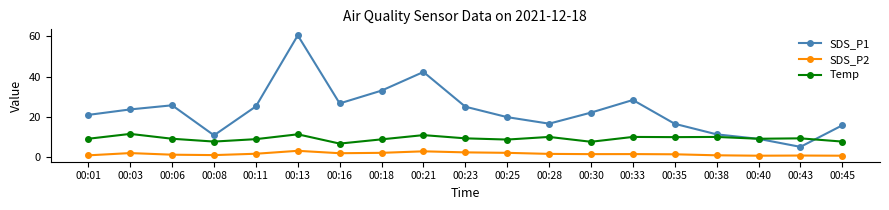

Which series has the largest total across all categories?

SDS_P1